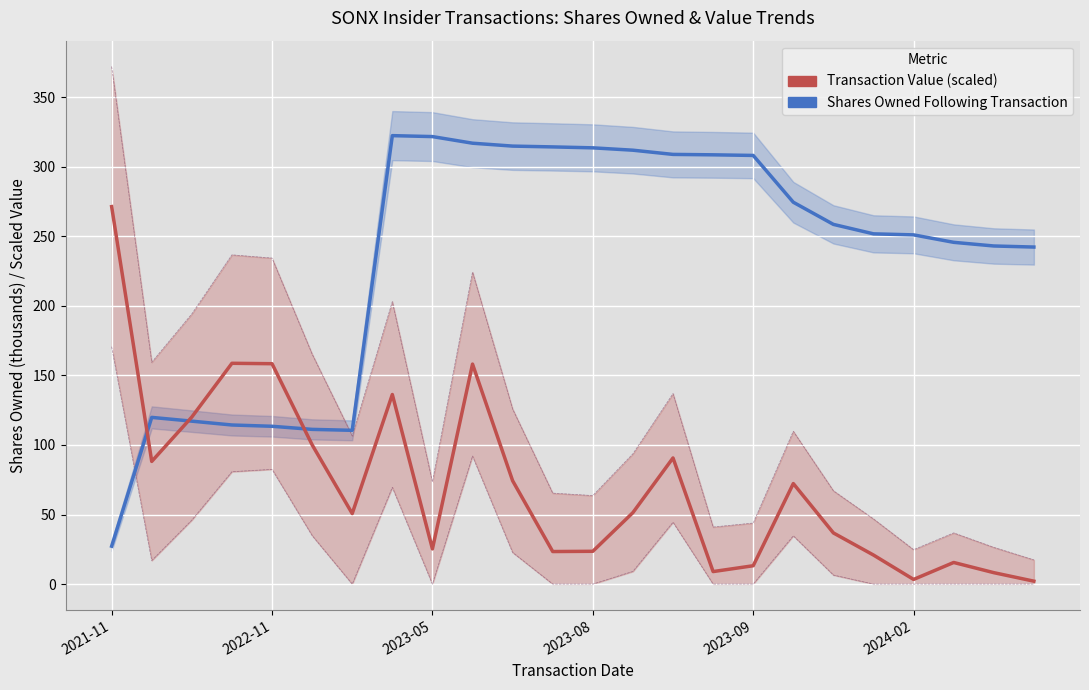

True or false: Transaction Value (scaled) and Shares Owned Following Transaction intersect in this chart.

True